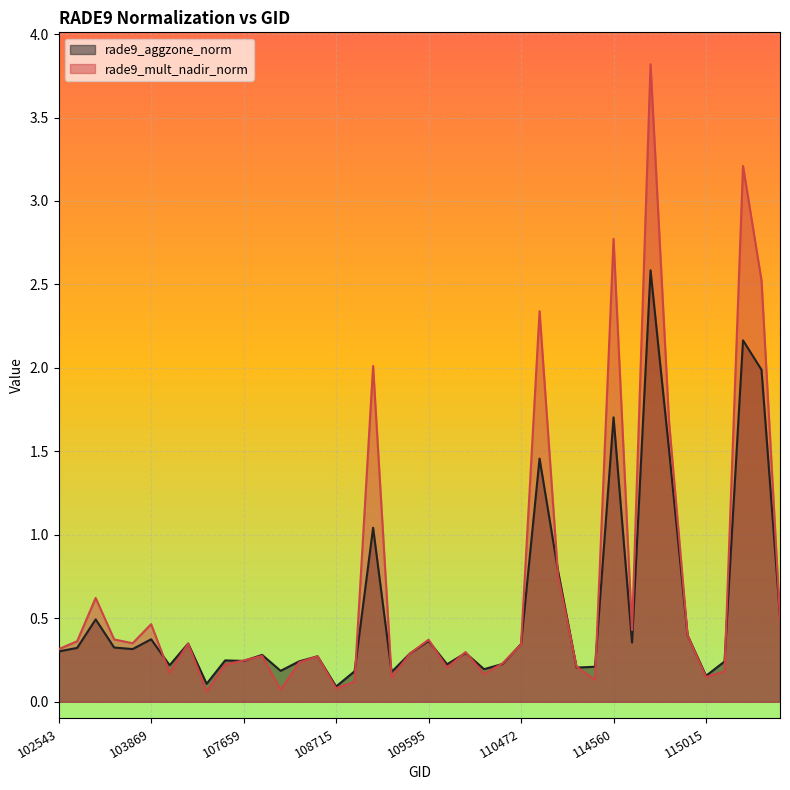

How many times do rade9_aggzone_norm and rade9_mult_nadir_norm cross each other?

18